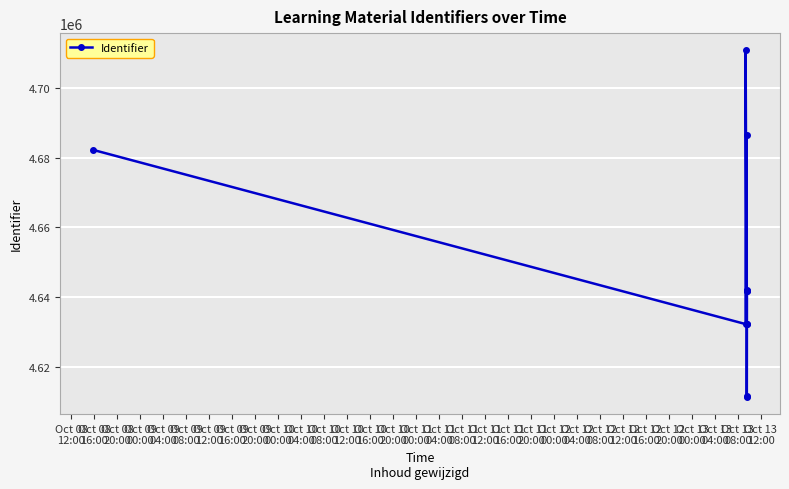

What position from the left is Oct 09
04:00?

5